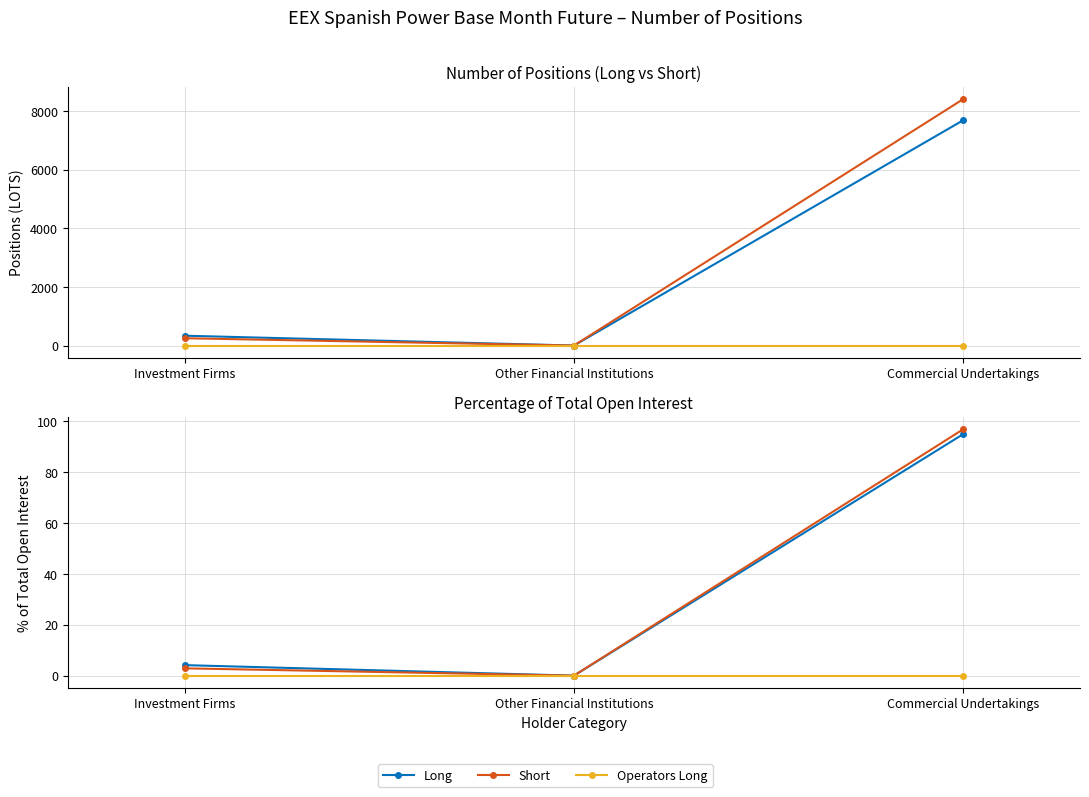

How many values in the Short % series are below 2?

1